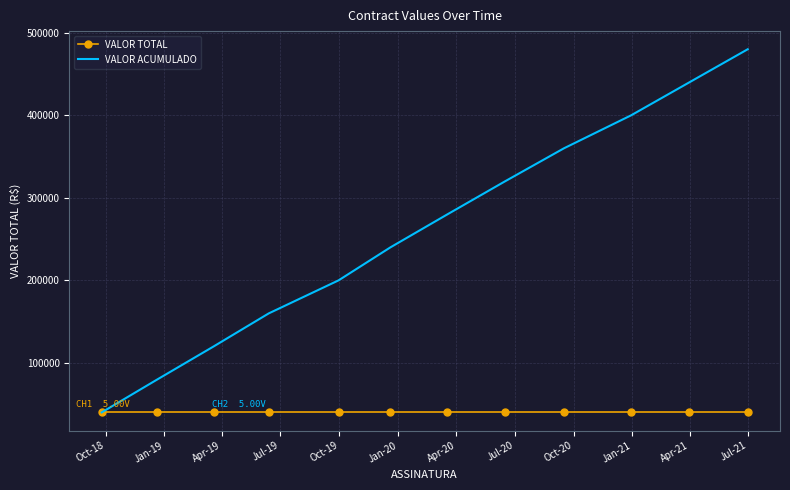

What is the maximum value shown in the chart?

480000